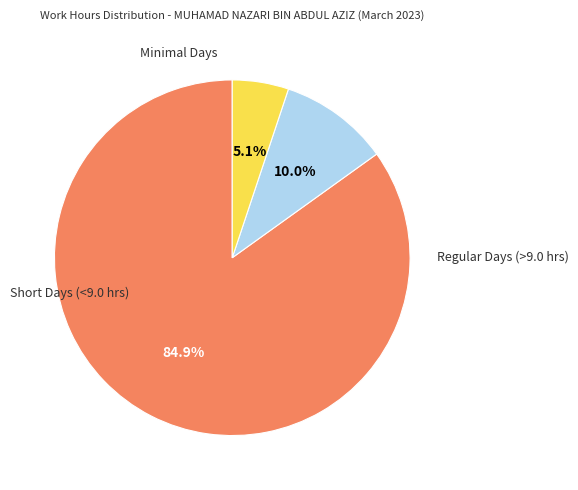

Is there a majority slice in this chart?

Yes